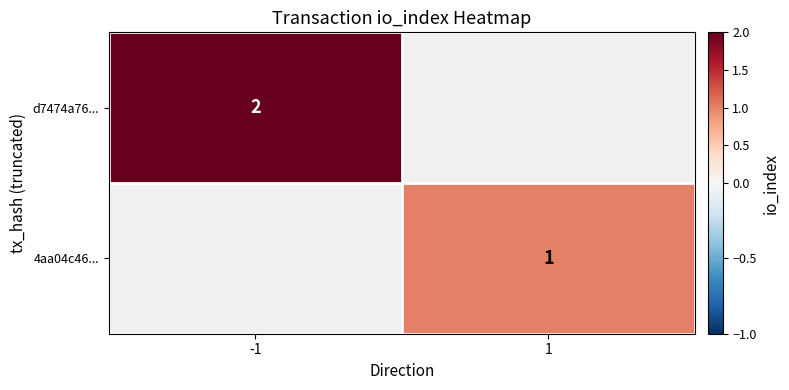

The value of d7474a76... at -1 is 0.5. True or false?

False